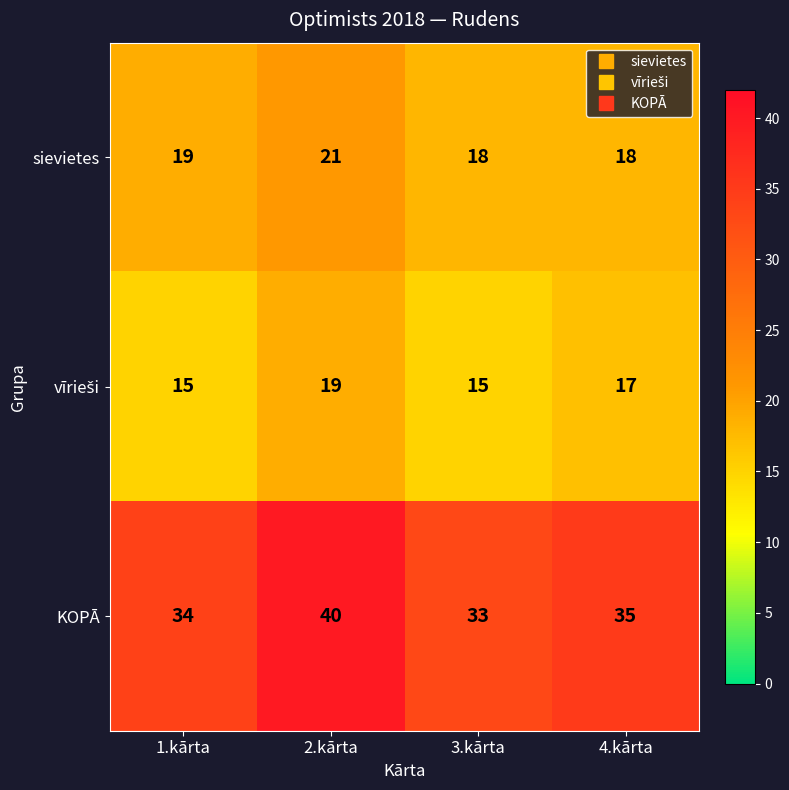

Read the KOPĀ value at 4.kārta.

35